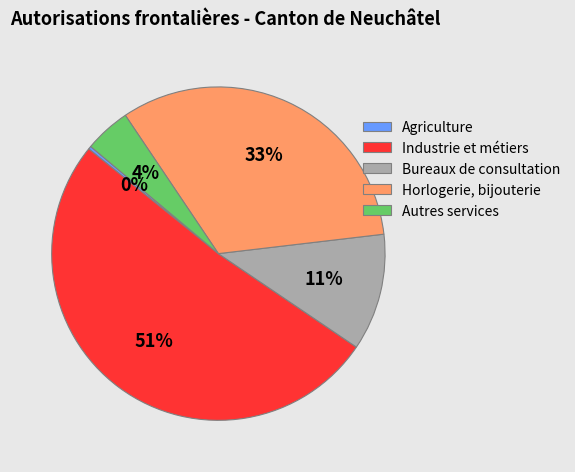

To the nearest percent, what percentage of the pie is Horlogerie, bijouterie?

33%